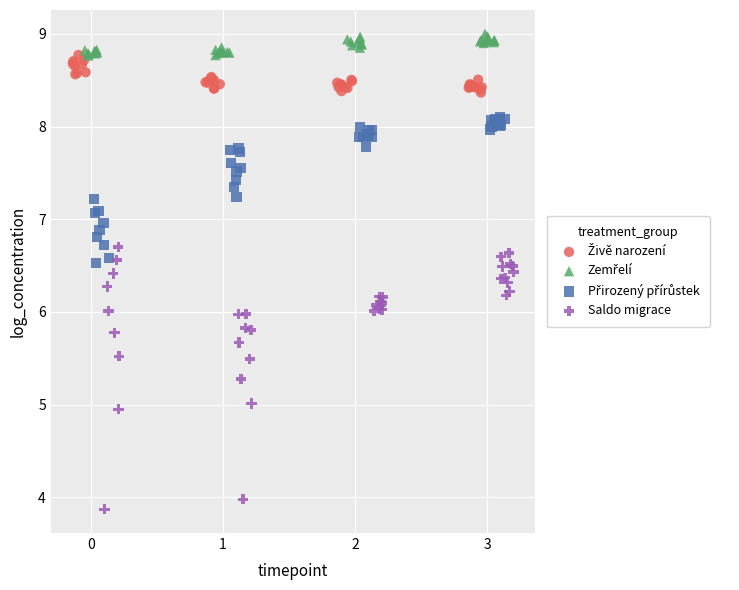

Which series has the largest Y range (max minus min)?

Saldo migrace